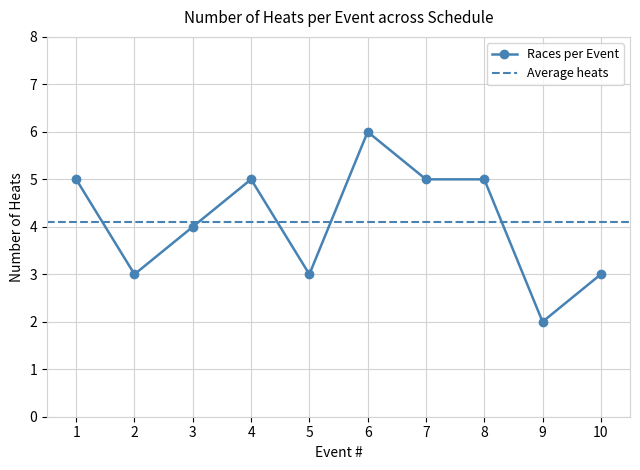

Which has a higher value, 2 or 6?

6